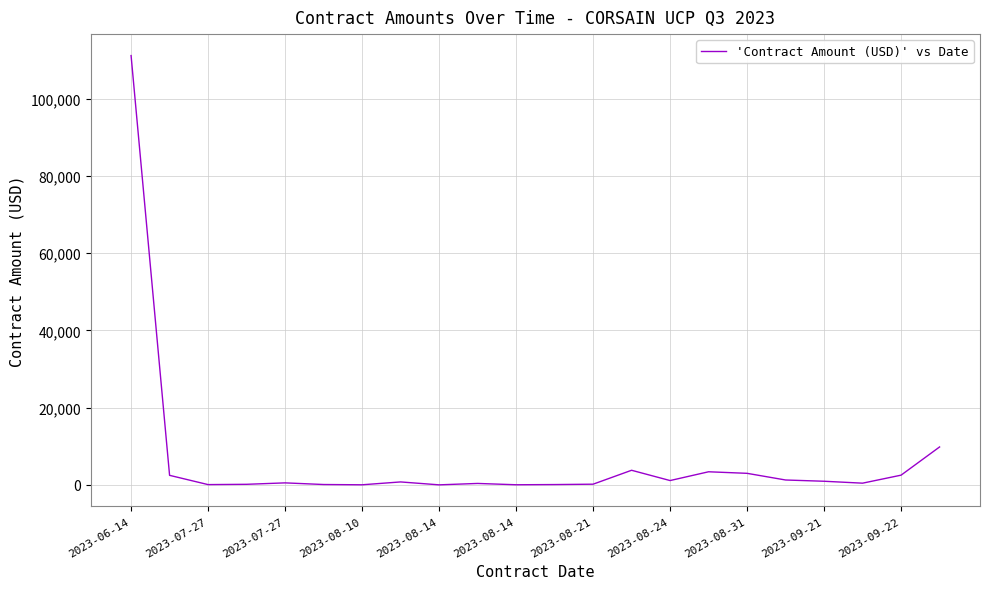

Does the chart have visible grid lines?

Yes